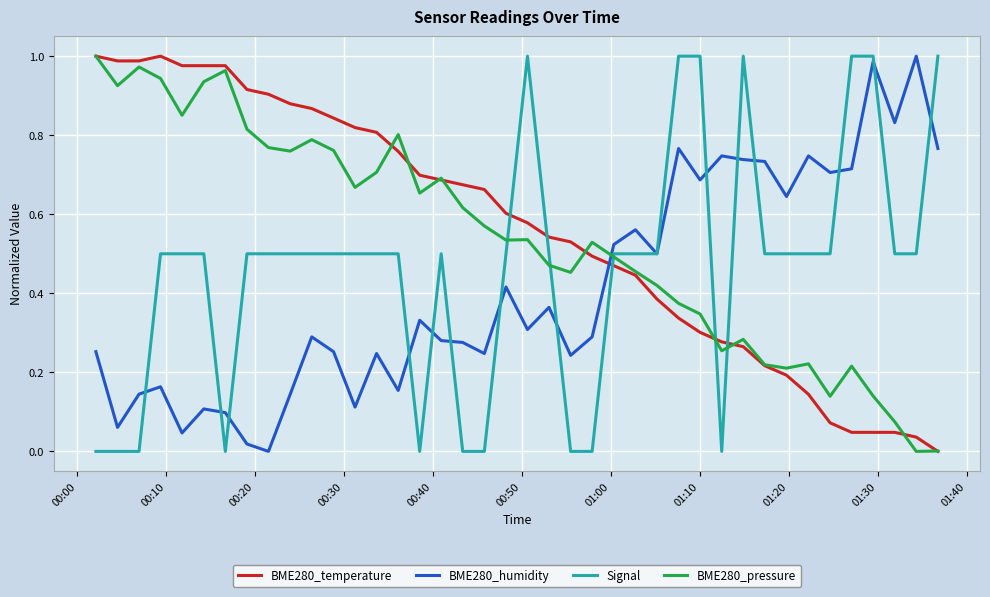

True or false: Signal and BME280_temperature cross at least once.

True